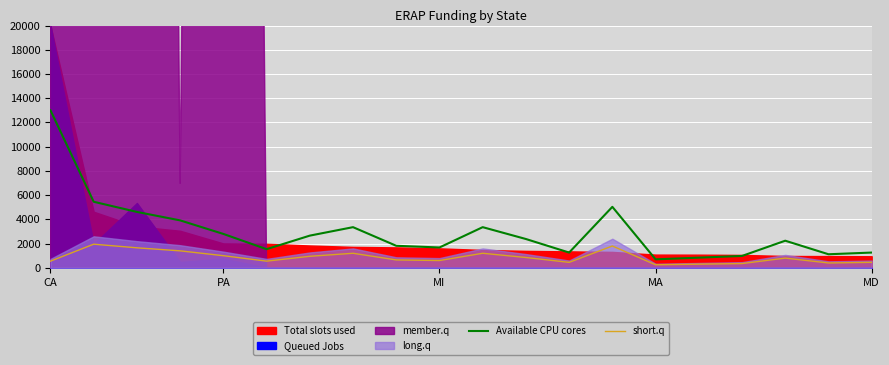

True or false: short.q and Available CPU cores intersect in this chart.

False